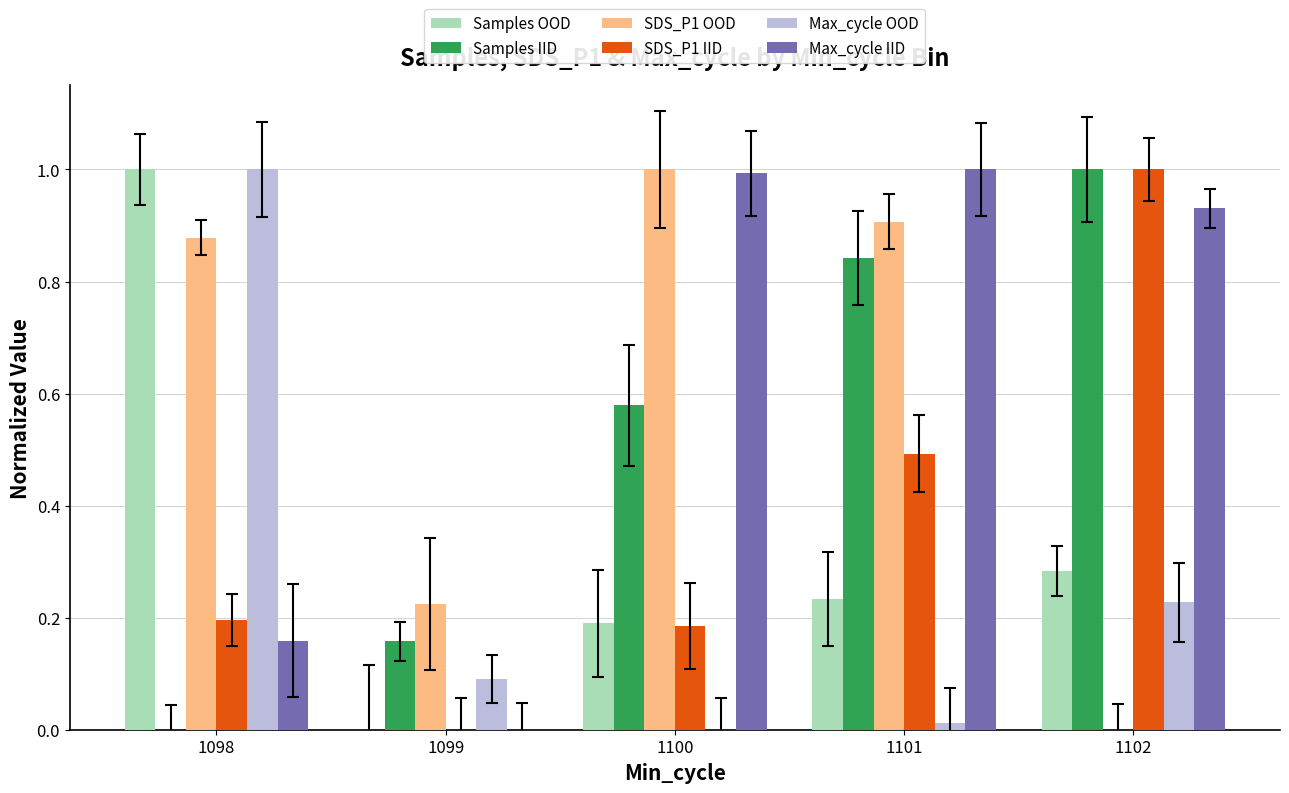

True or false: Max_cycle OOD has a value of -0.4 at 1100.

False